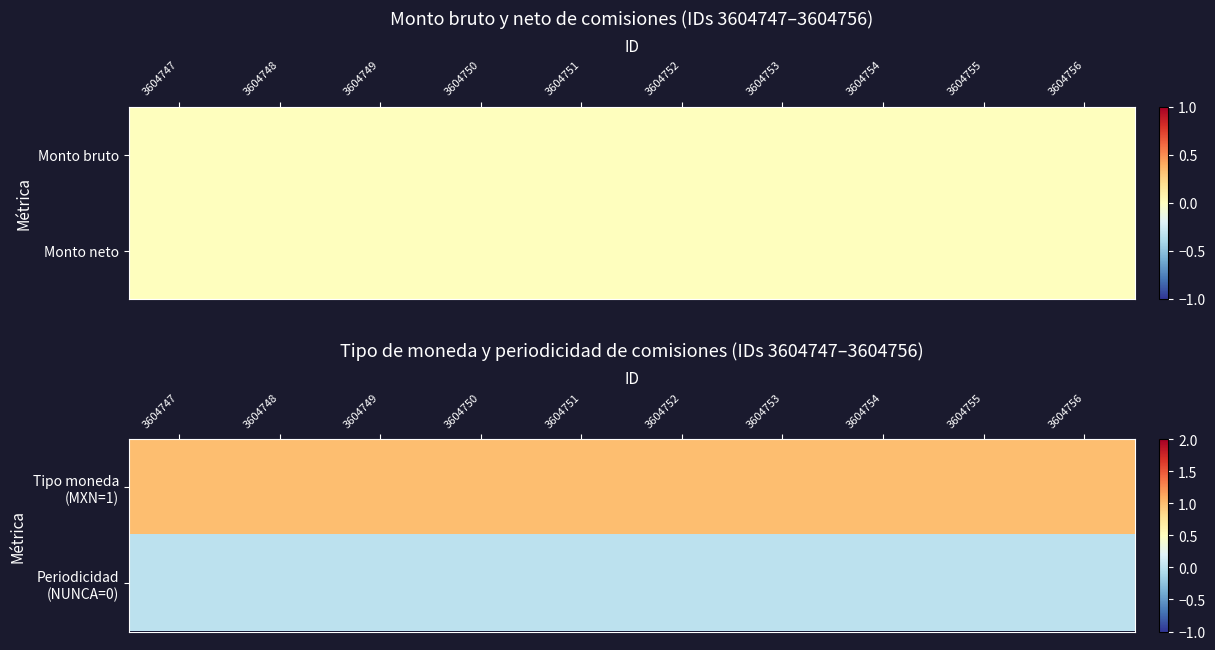

At which label is Tipo moneda (MXN=1) closest to 1?

3604747